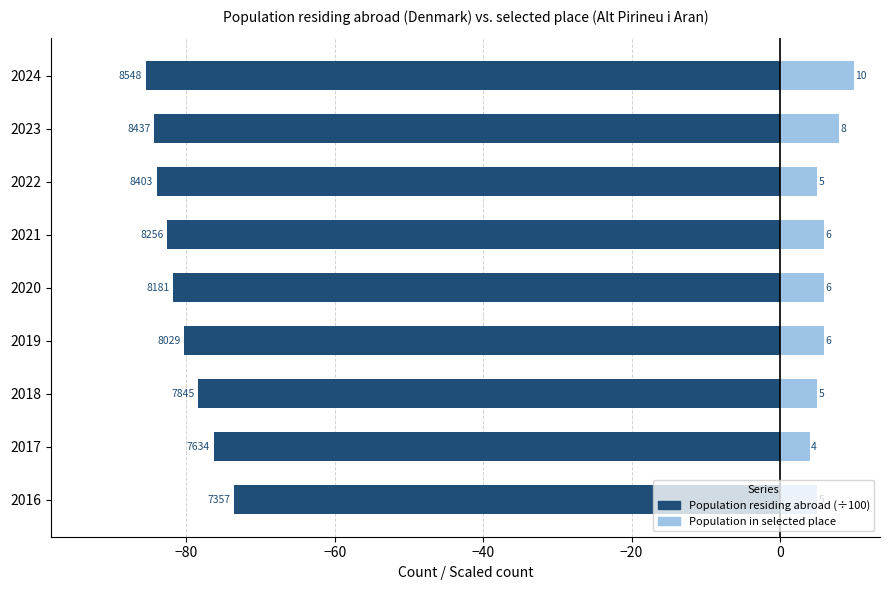

What is the difference between the second highest and second lowest values in the Population residing abroad (÷100) series?

8.0